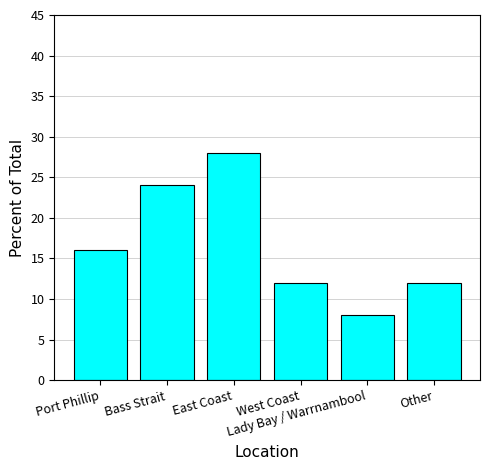

Reading right to left, what are all the values shown in this chart?

Other=12.0	Lady Bay / Warrnambool=8.0	West Coast=12.0	East Coast=28.0	Bass Strait=24.0	Port Phillip=16.0